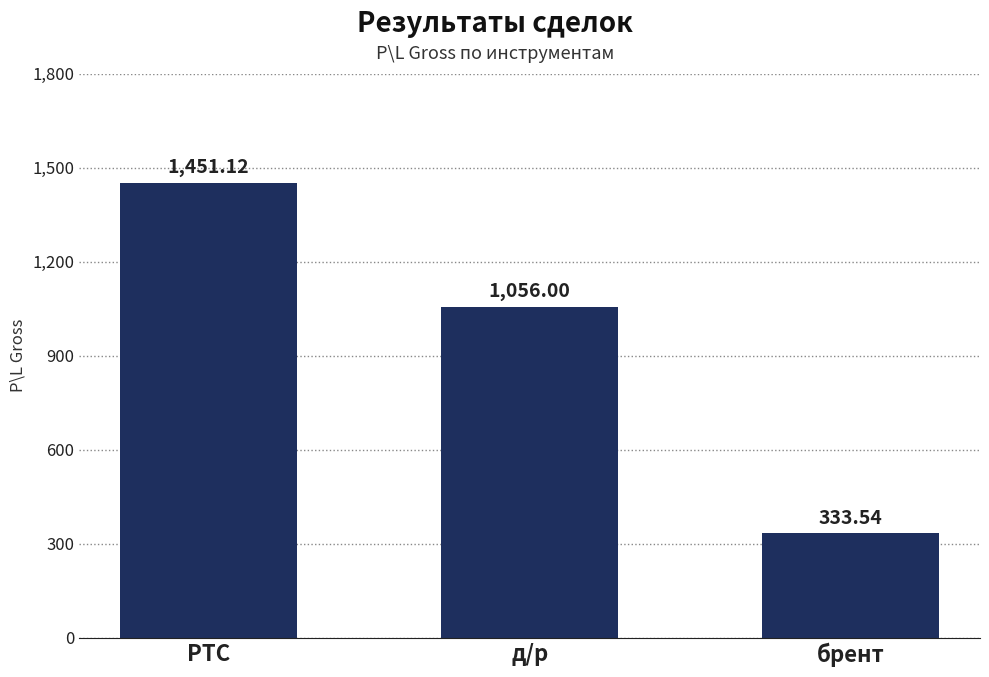

Approximately how many times larger is the value at брент compared to д/р?

0.3